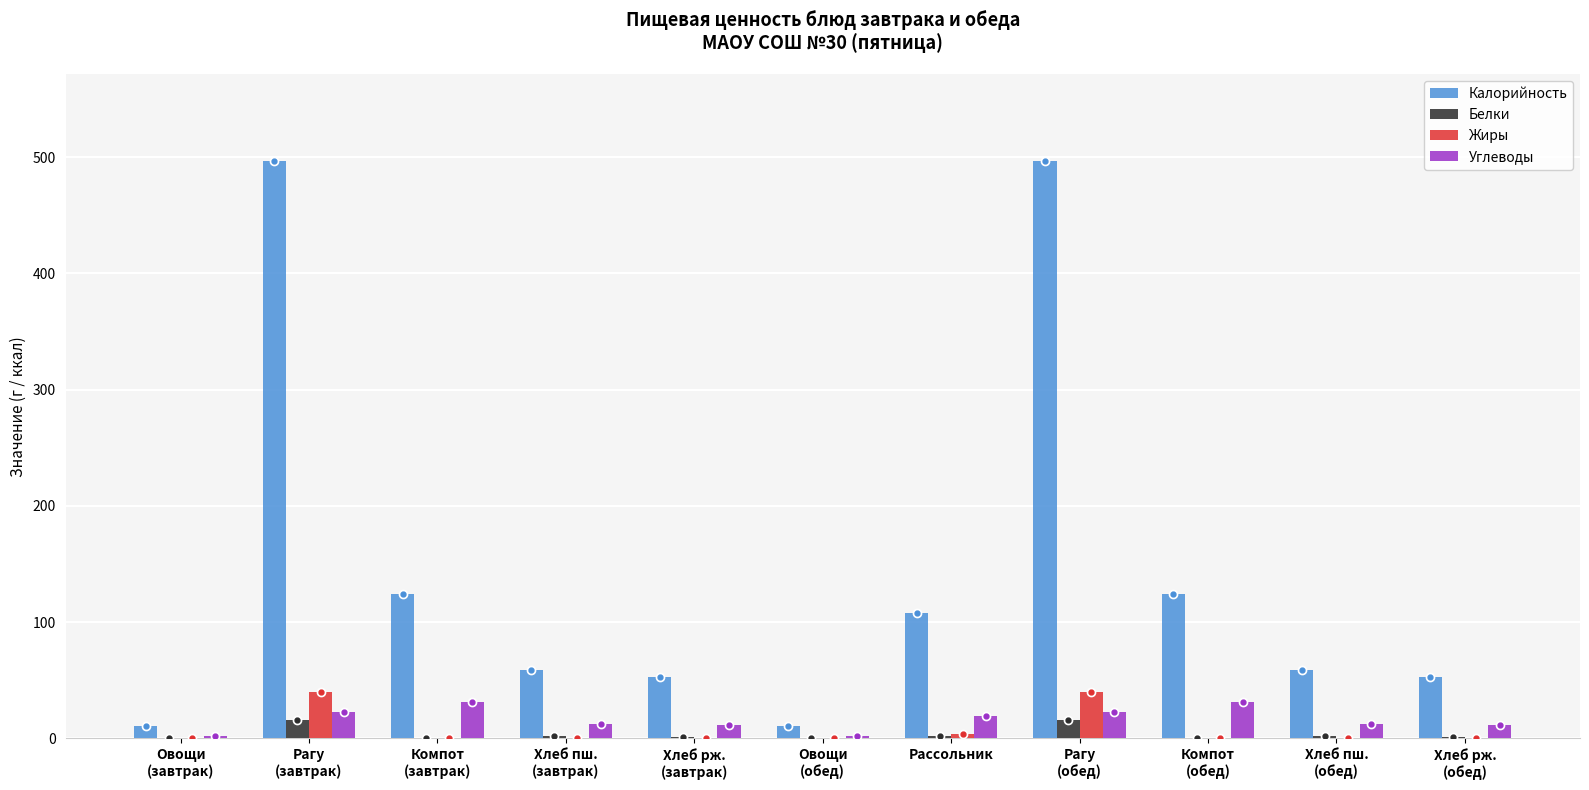

What is the maximum value shown in the chart?

496.8